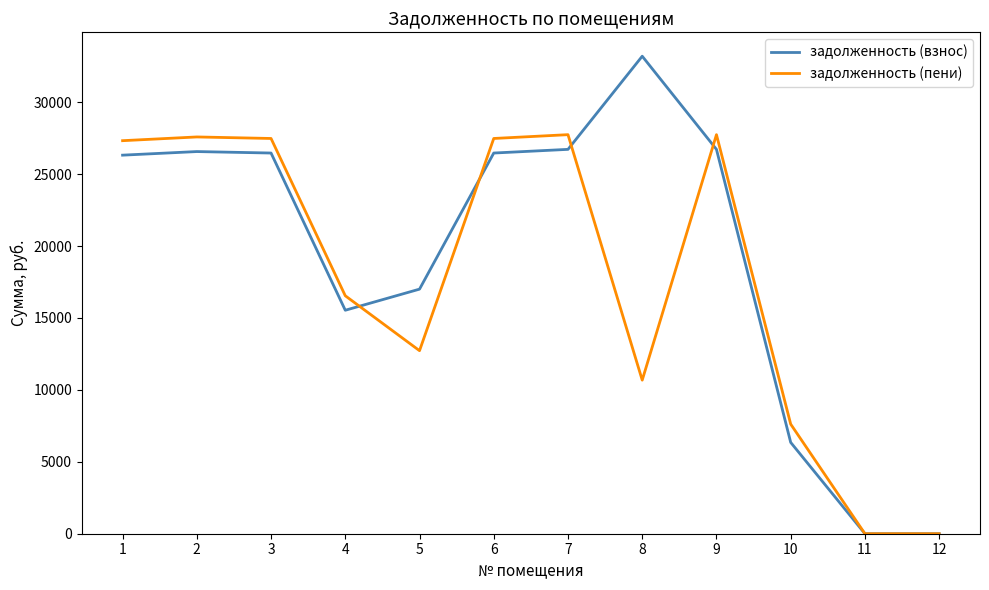

What is the greatest value displayed?

33193.3